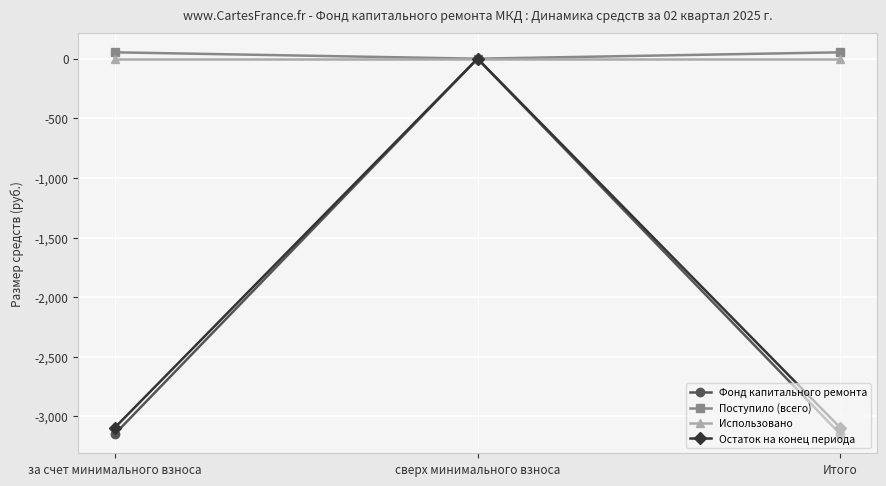

Which series has the largest range (max minus min)?

Фонд капитального ремонта